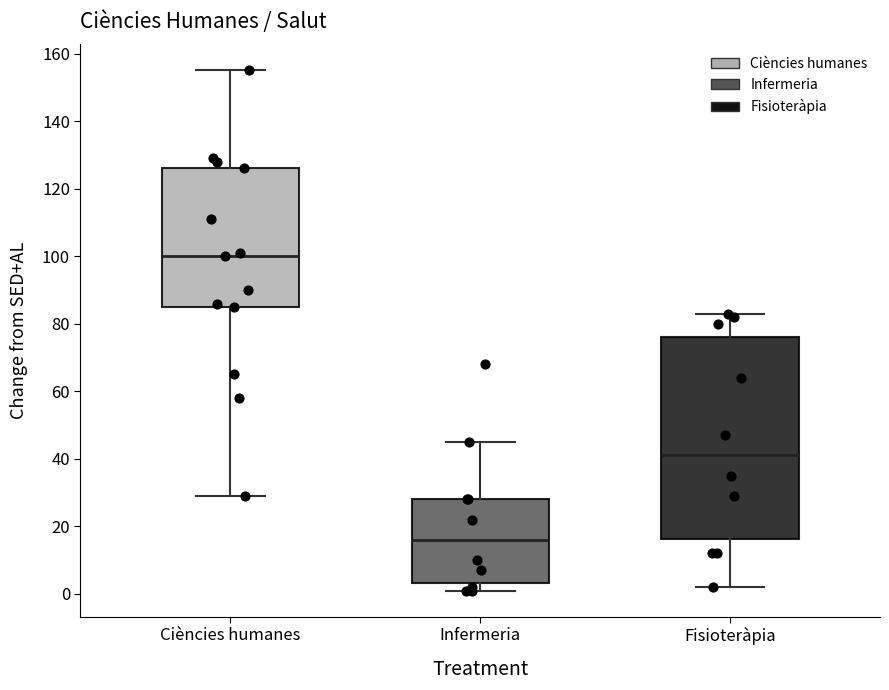

Where does the median line of the box for Fisioteràpia sit on the y-axis? The values are not printed on the chart, so give them approximately, as read against the axis.

42